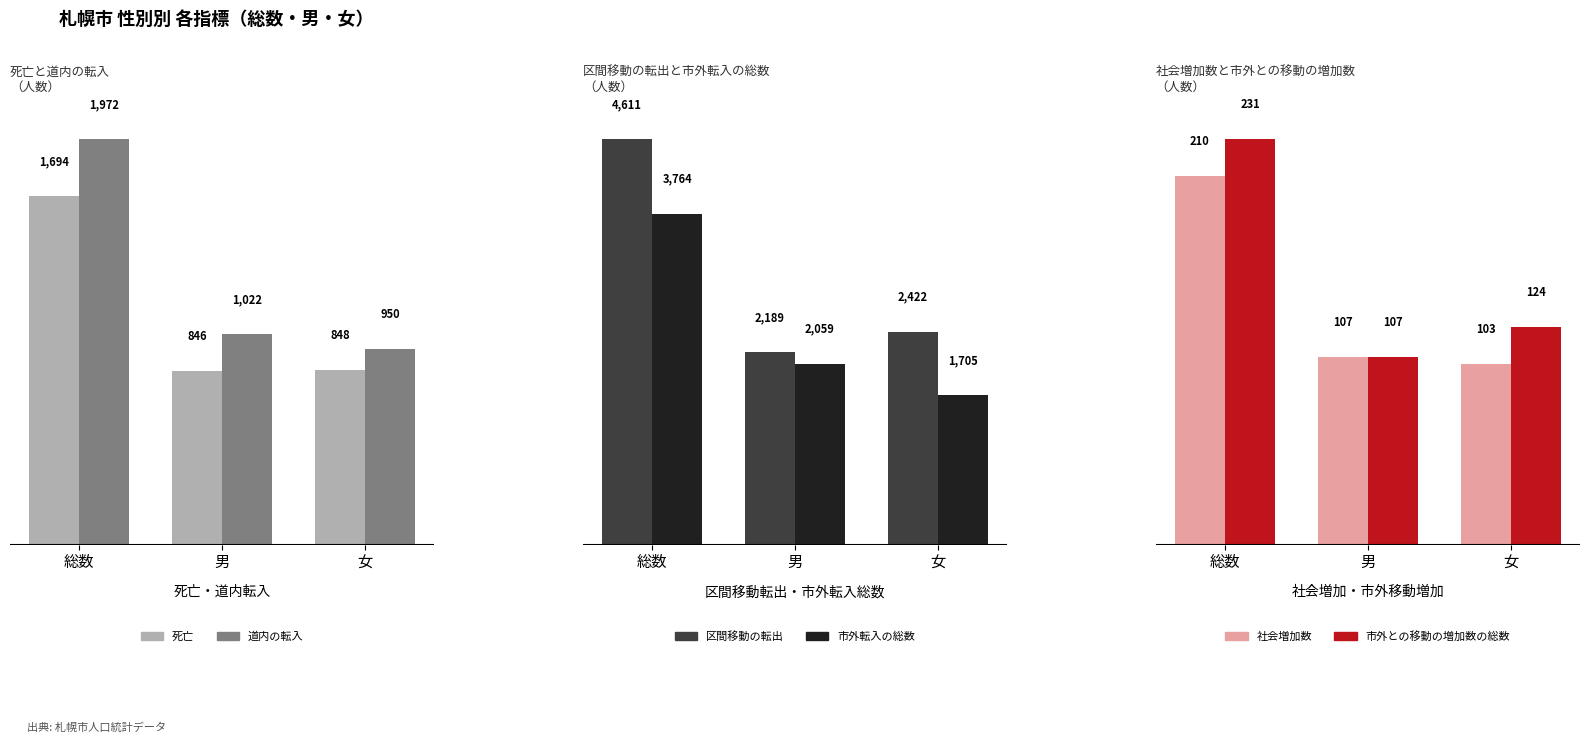

Which has a higher value, 総数 or 女?

総数